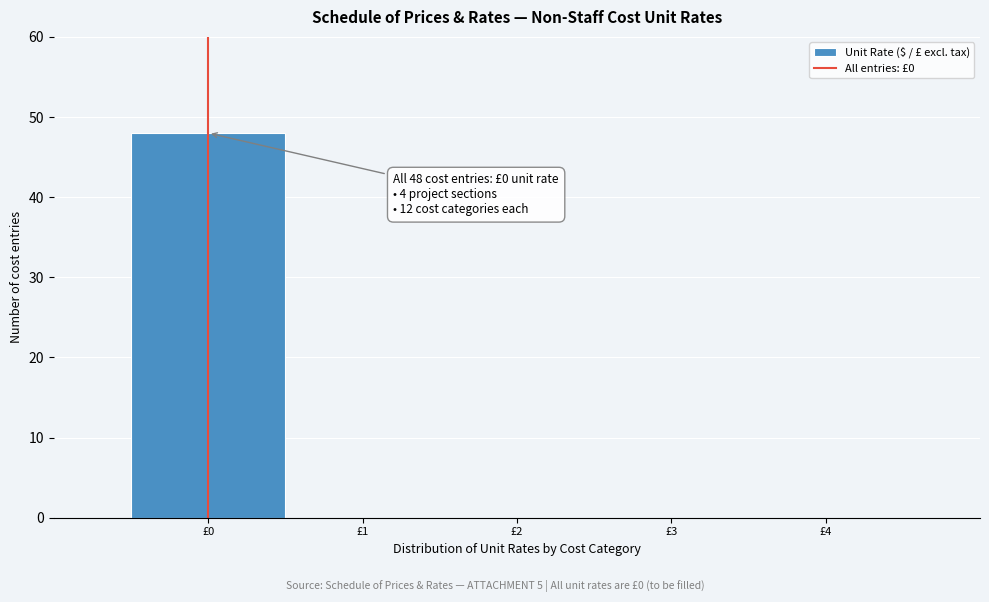

Which range on the x-axis has the tallest bar?

-0.5 to 0.5